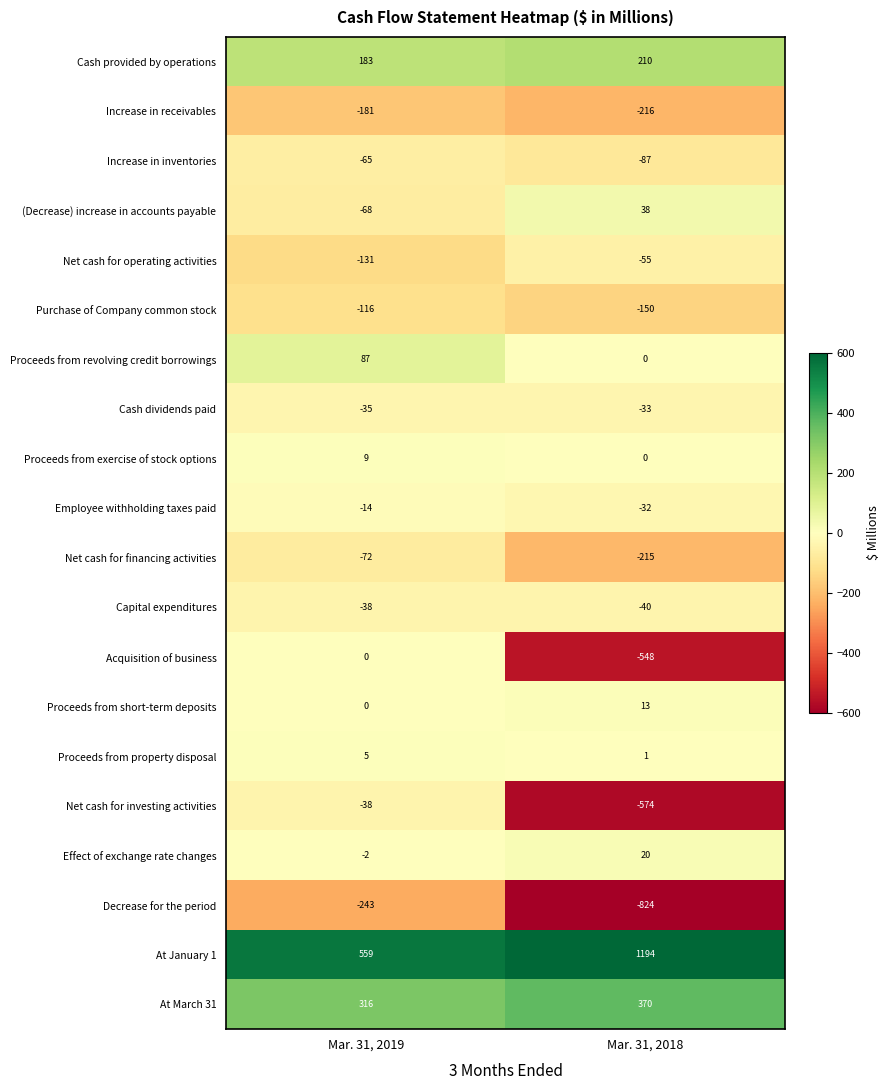

What is the difference between the highest and lowest values at Mar. 31, 2019?

802